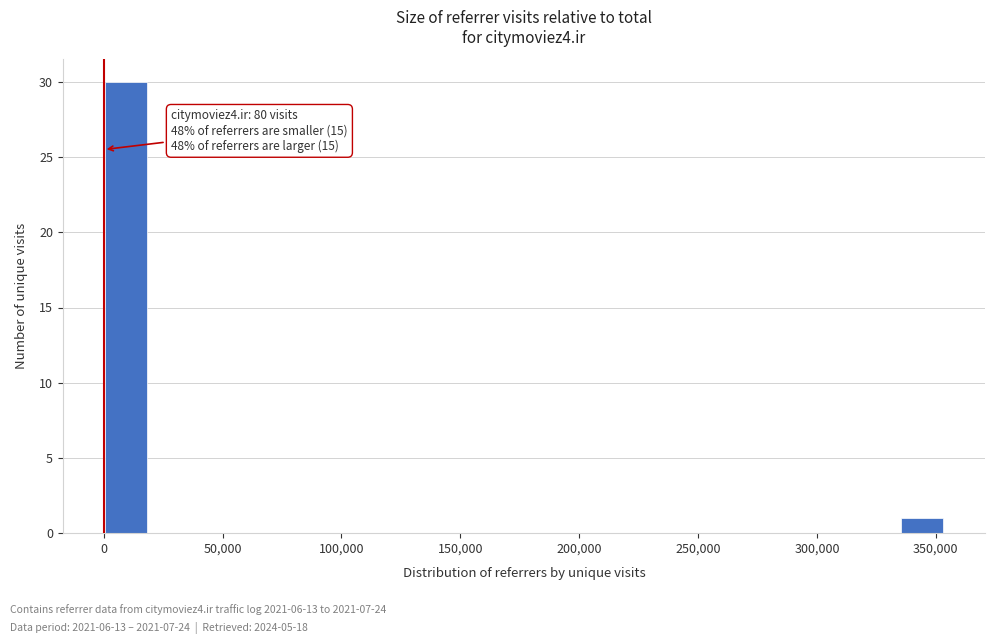

Around what value on the x-axis is the tallest bar? Give the approximate position of its centre, as read against the axis.

10000